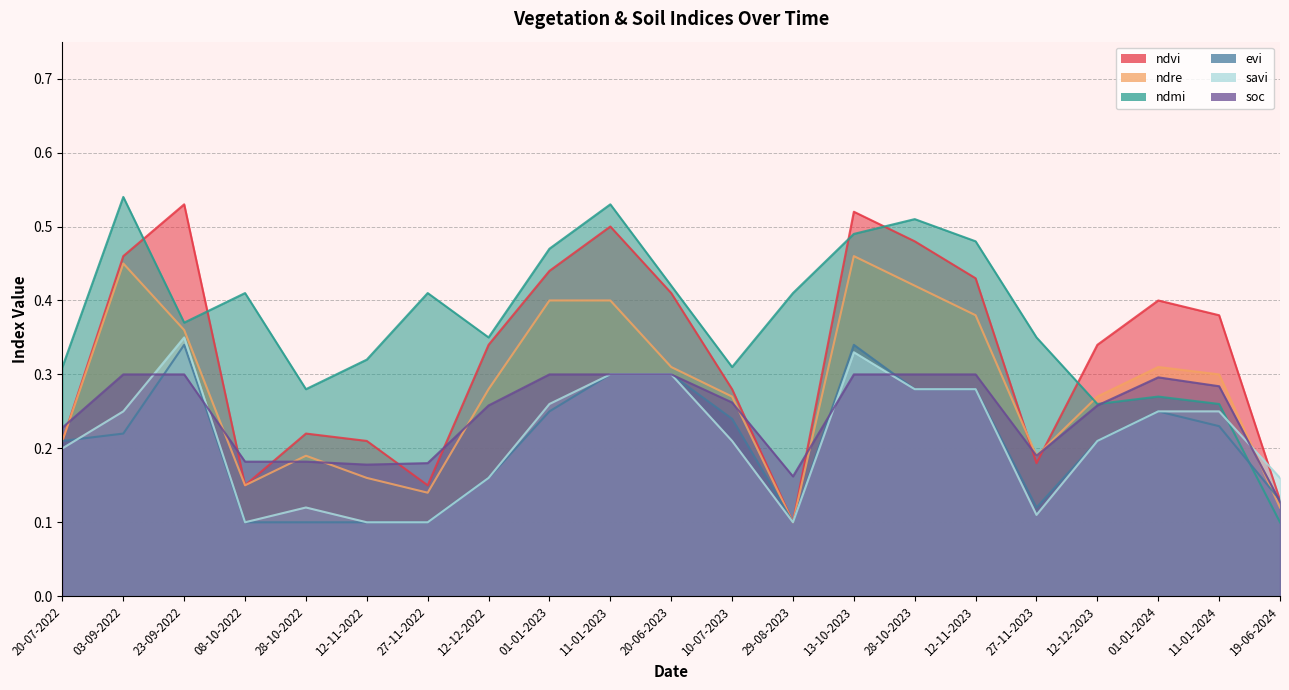

Between 08-10-2022 and 01-01-2023, which series saw the biggest shift?

ndvi